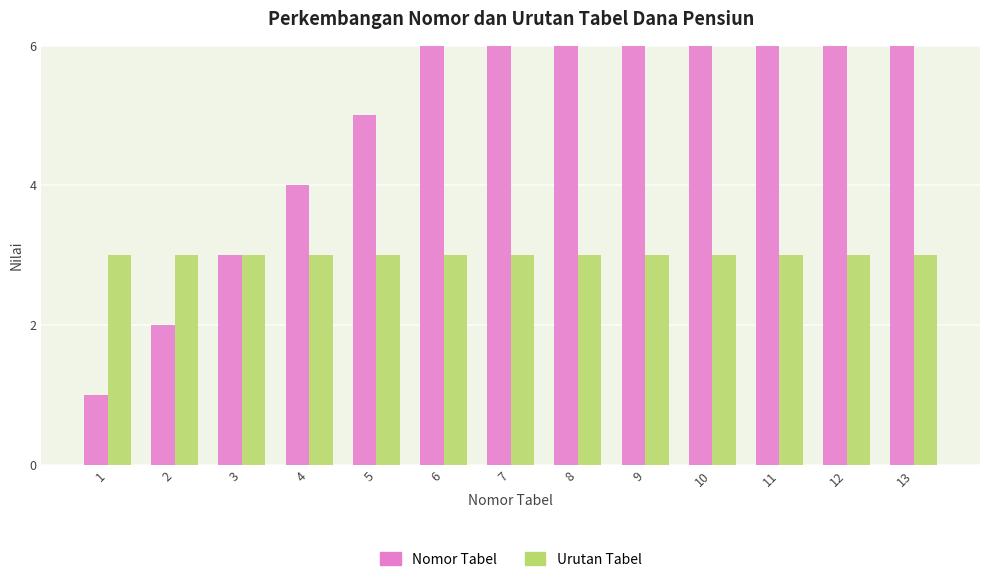

What is the sum of the Nomor Tabel values at 11 and 7?

18